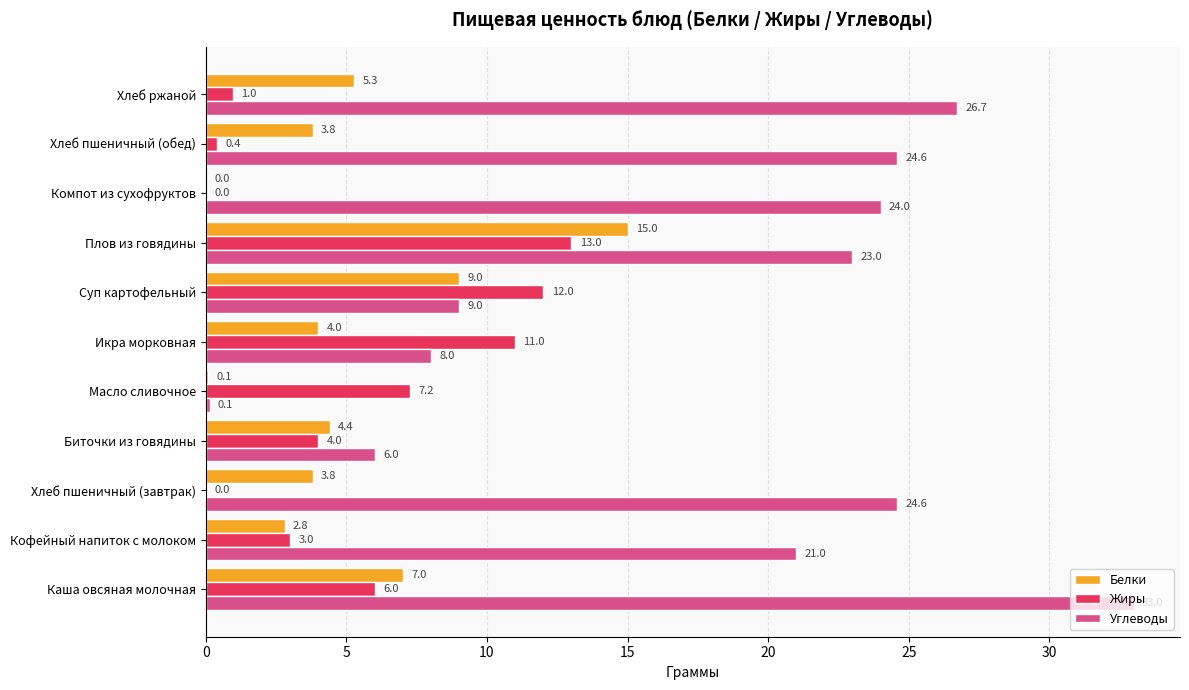

The Жиры series shows 0.0 at Хлеб пшеничный (завтрак). True or false?

True